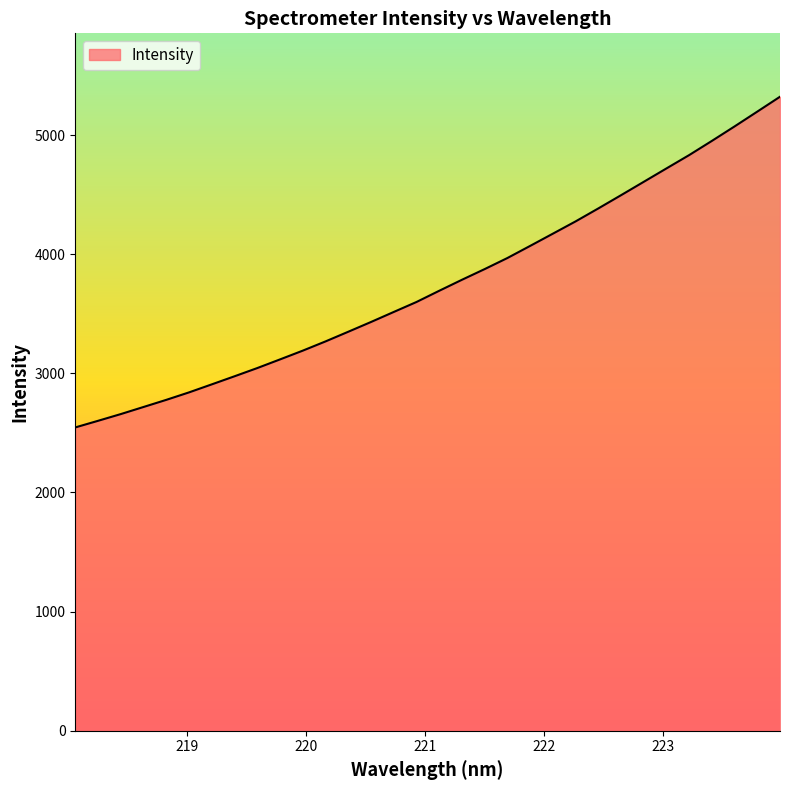

How many values are below 3693?

16